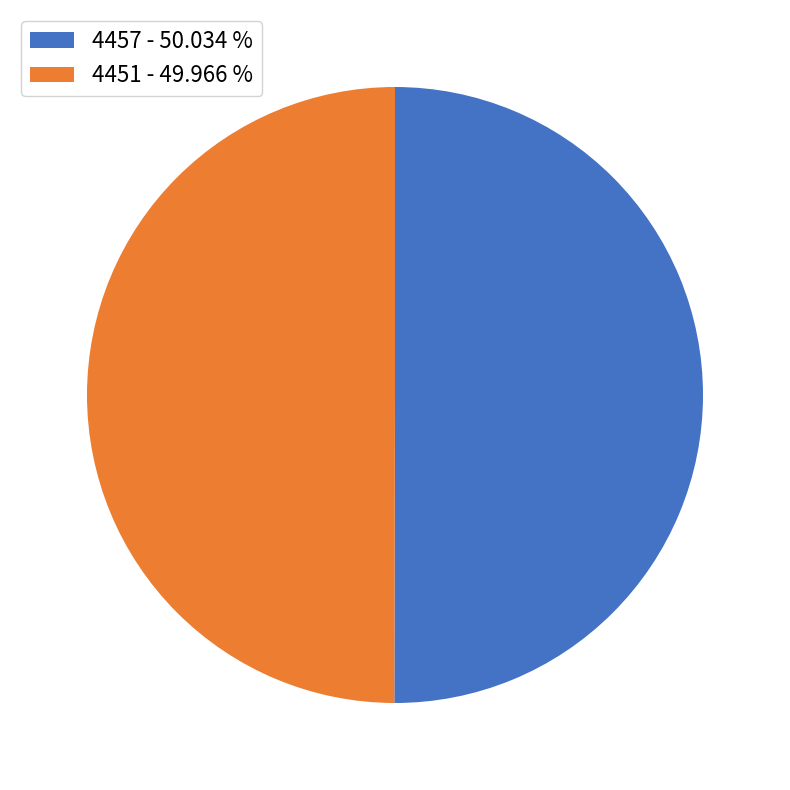

Approximately how many times larger is the value at 4451 - 49.966 % compared to 4457 - 50.034 %?

1.0